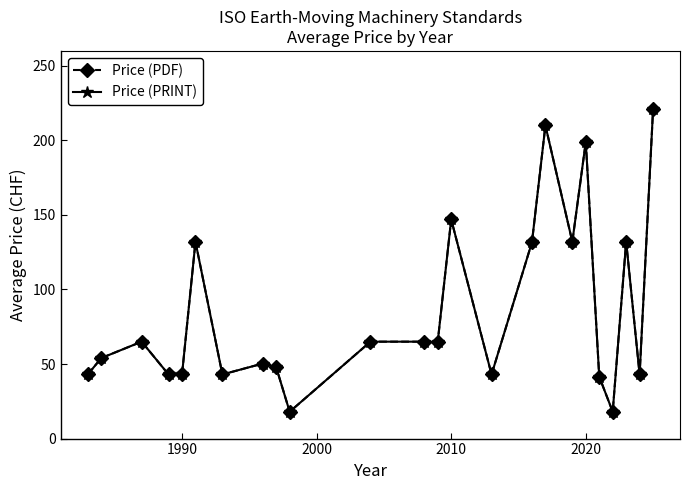

In Price (PDF), how many points are lower than both neighbors (excluding endpoints)?

6